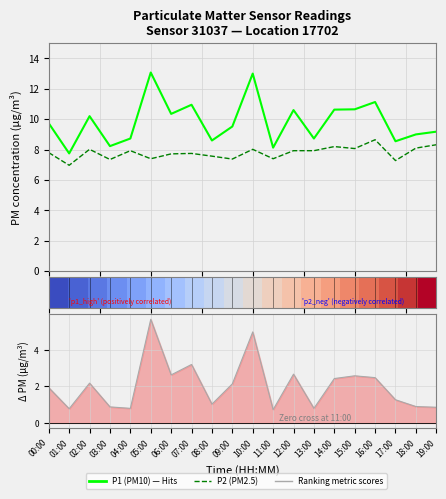

How many values in the Ranking metric scores series are below 2?

10